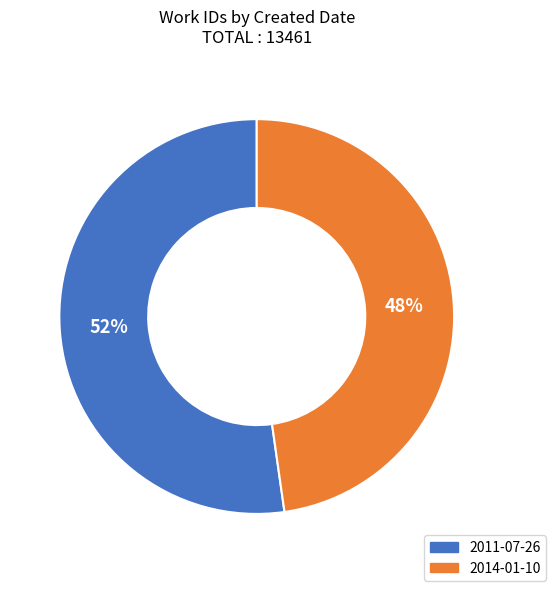

Is there any slice that represents more than half of the pie?

Yes